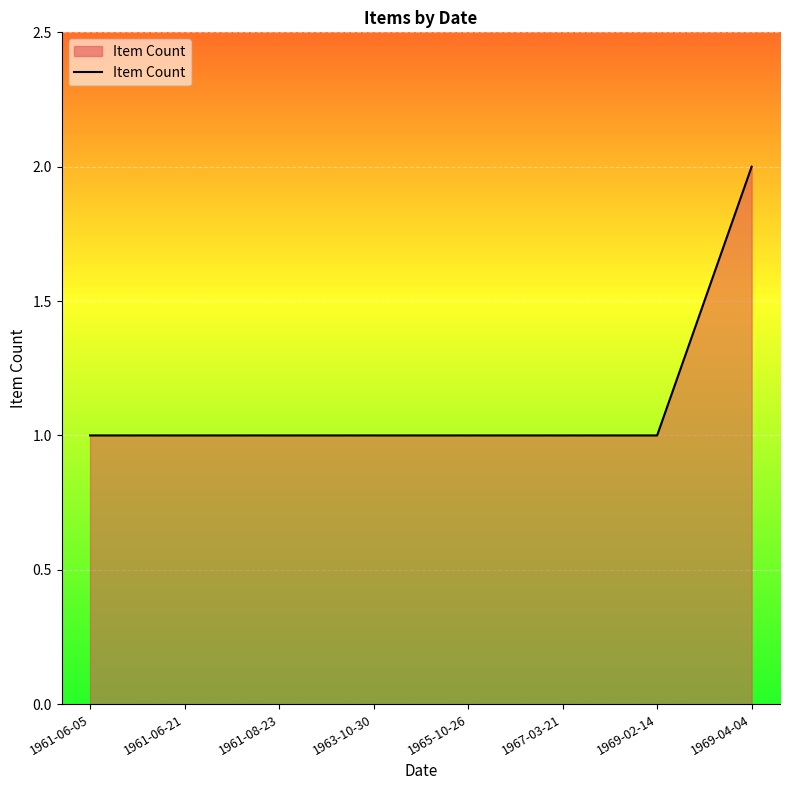

Which category has the highest value across all series?

1969-04-04